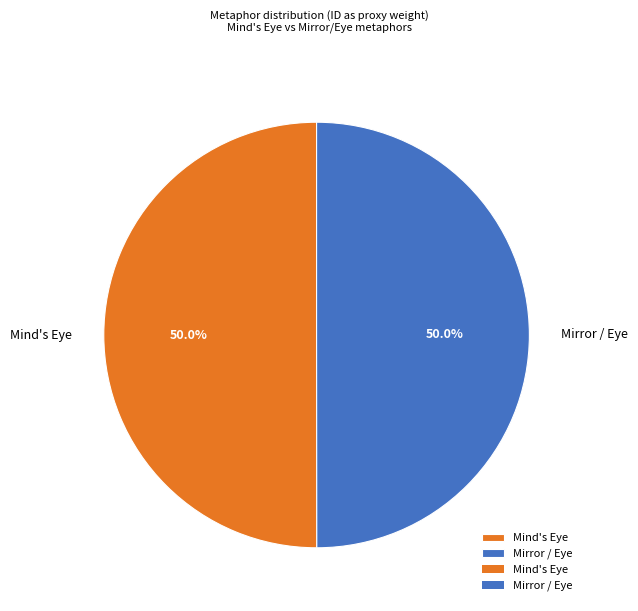

What percentage is NOT represented by Mirror / Eye?

50.0%